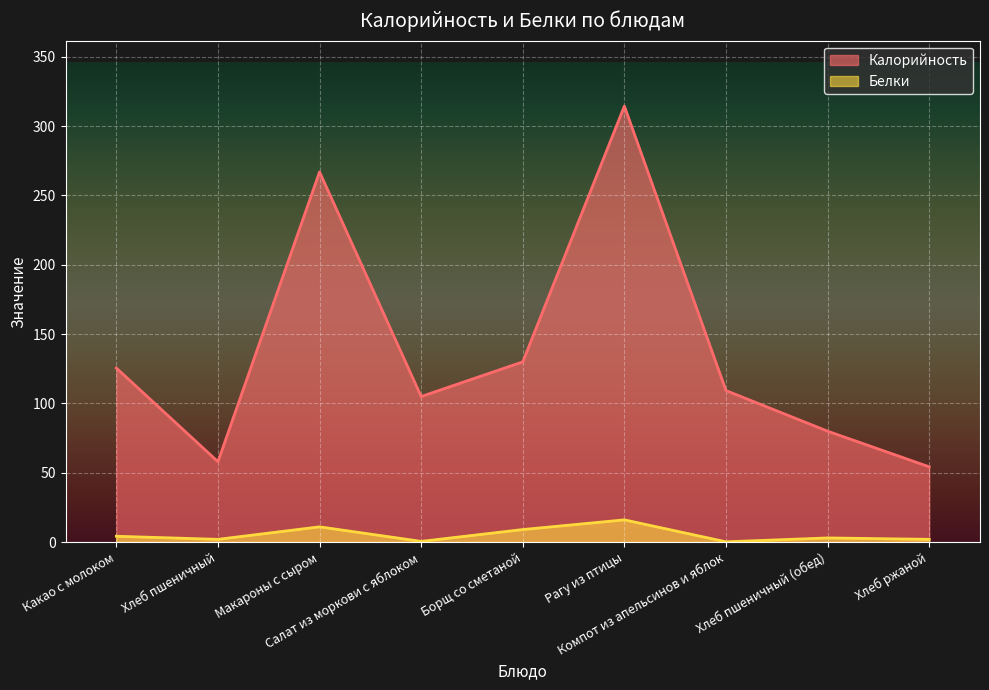

True or false: Белки and Калорийность intersect in this chart.

False